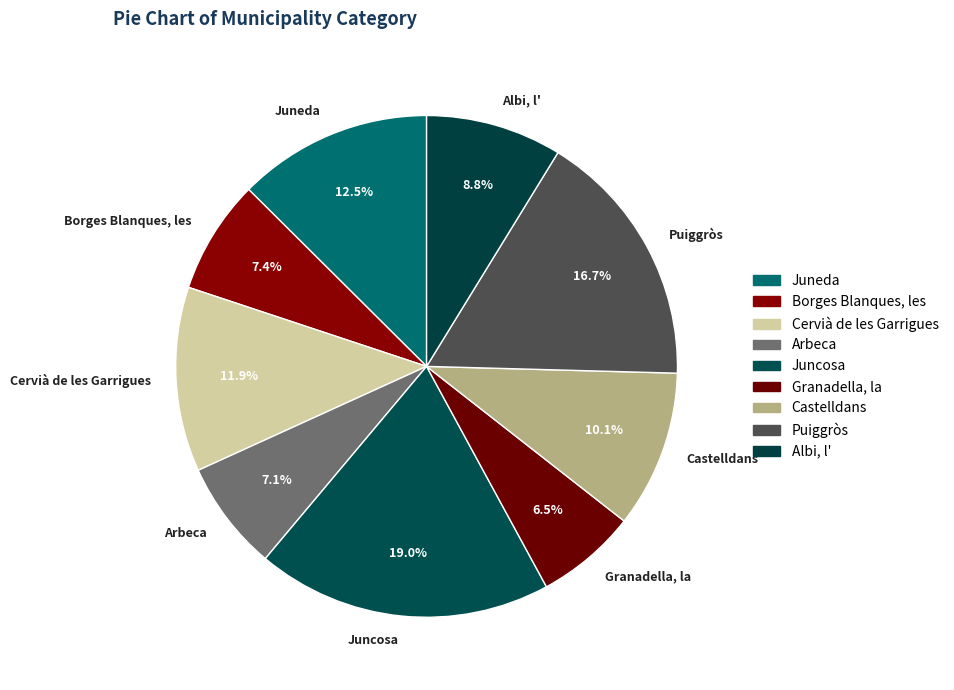

Which category has the smallest portion of the pie?

Granadella, la